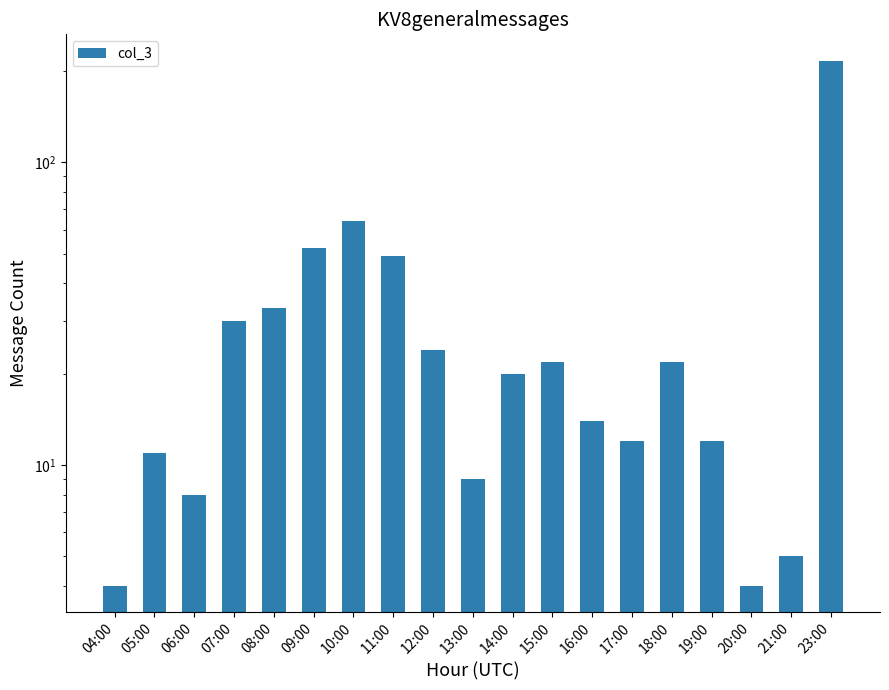

Rank the categories by value from lowest to highest.

04:00, 20:00, 21:00, 06:00, 13:00, 05:00, 17:00, 19:00, 16:00, 14:00, 15:00, 18:00, 12:00, 07:00, 08:00, 11:00, 09:00, 10:00, 23:00